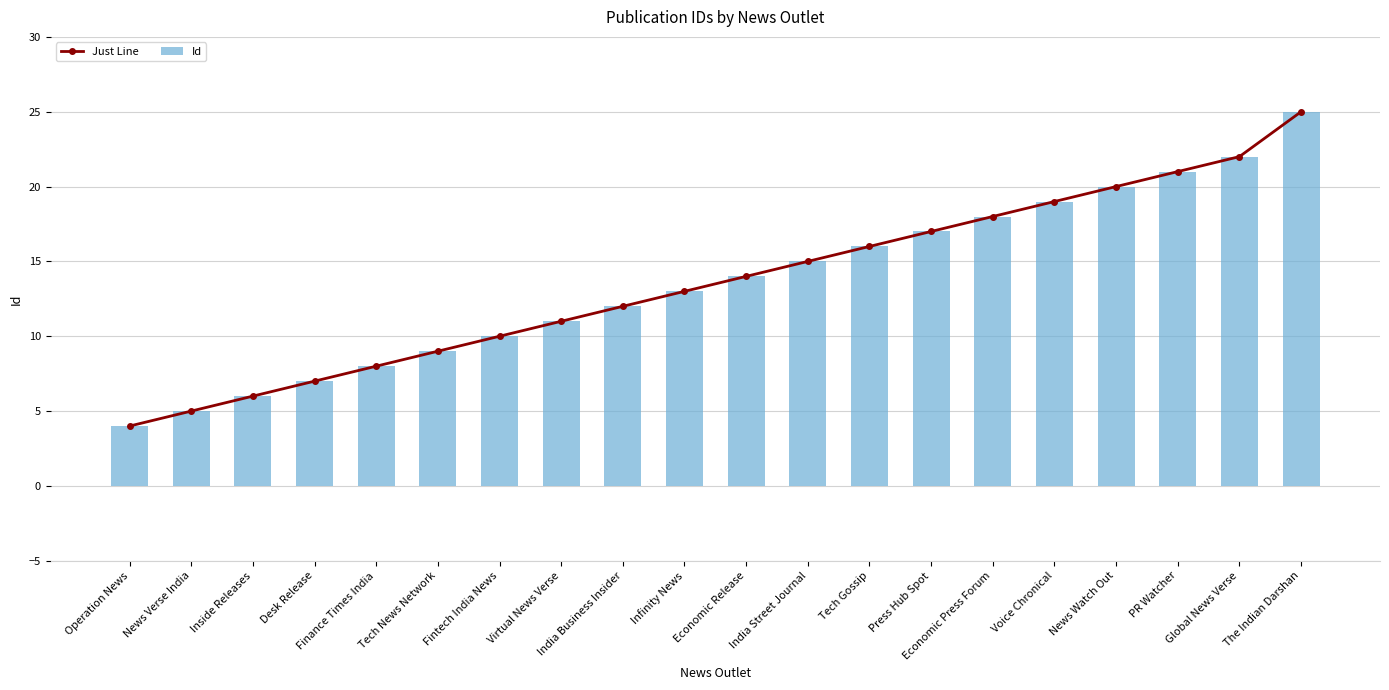

What is the maximum value for Id?

25